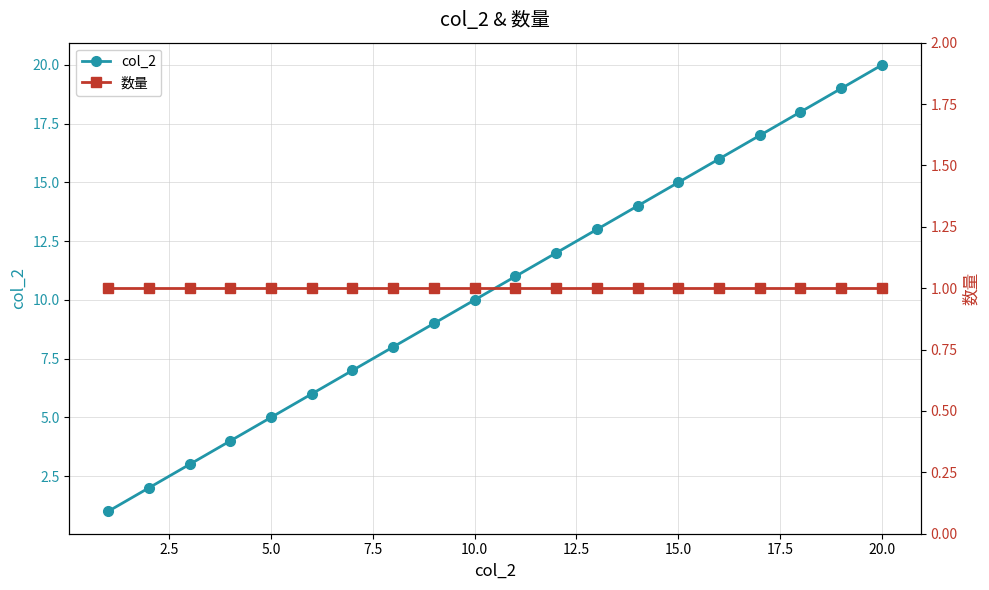

At how many categories does at least one series exceed 8?

12